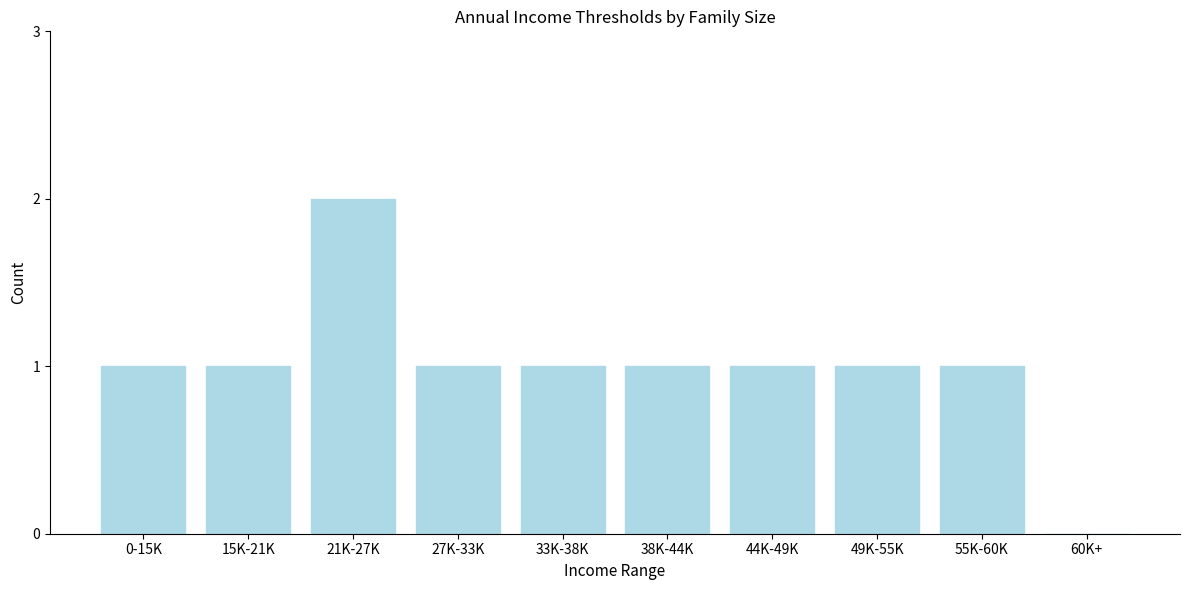

Reading left to right, transcribe all the data shown in this chart.

0-15K=1	15K-21K=1	21K-27K=2	27K-33K=1	33K-38K=1	38K-44K=1	44K-49K=1	49K-55K=1	55K-60K=1	60K+=0